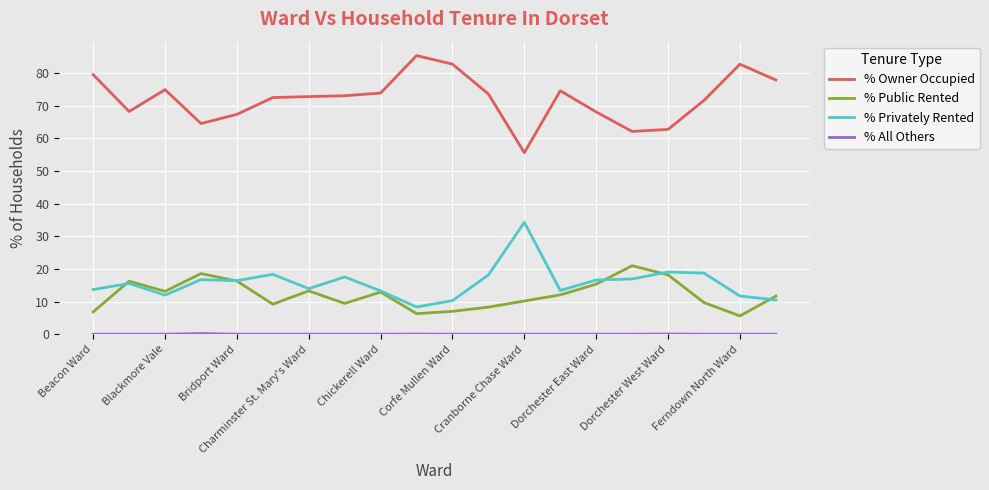

Which series has the largest total across all categories?

% Owner Occupied